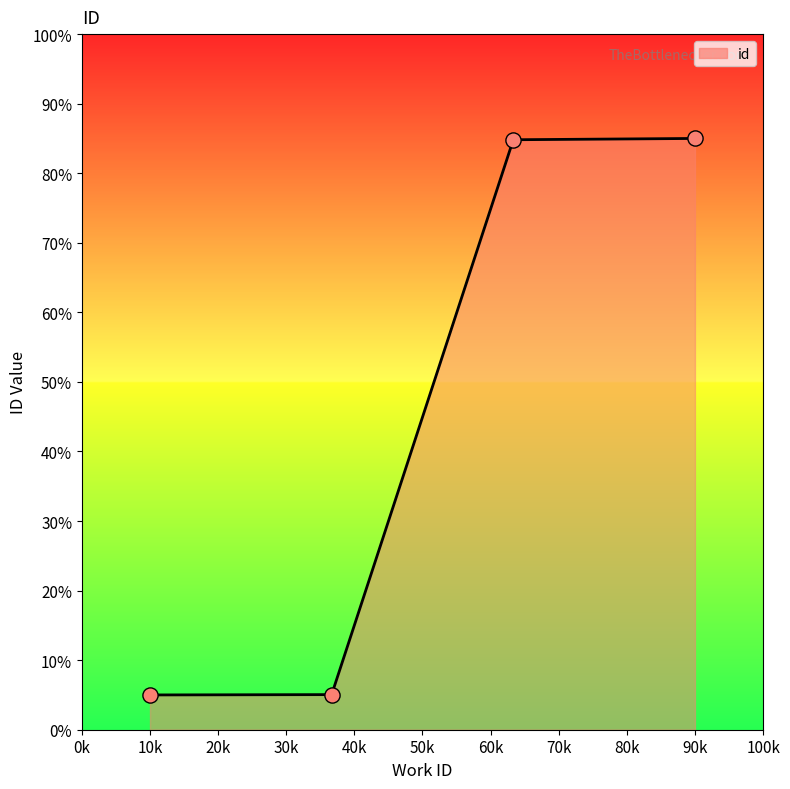

What is the difference between the maximum and minimum values?

80.0